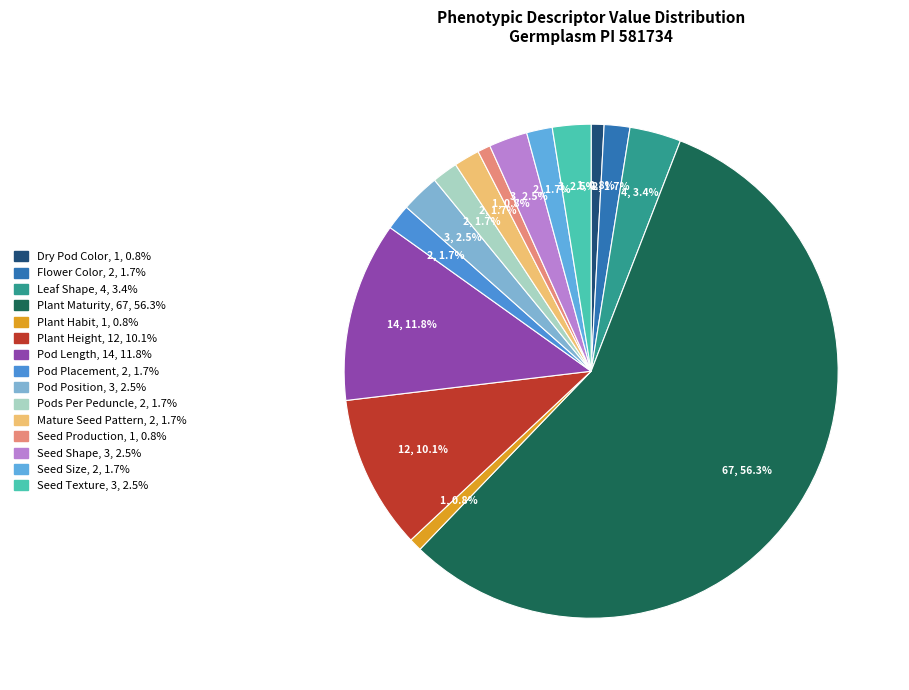

Which has a higher value, Plant Habit or Plant Height?

Plant Height